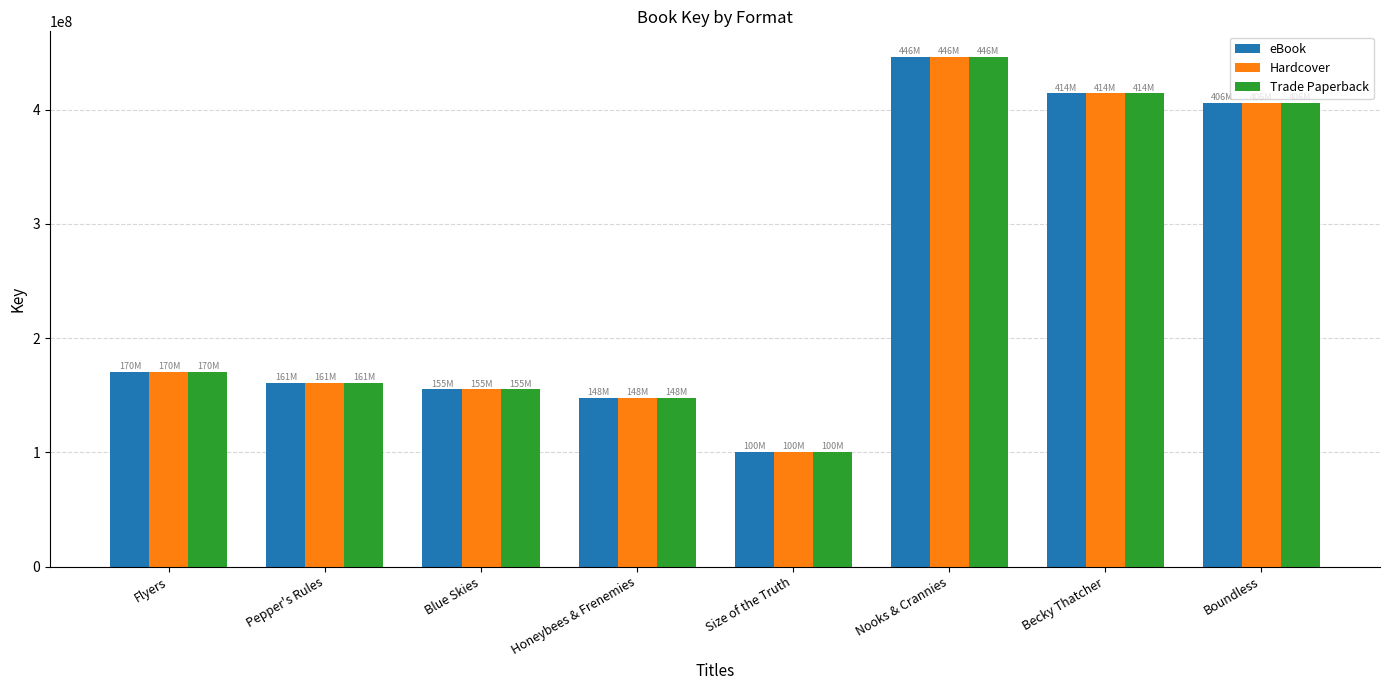

What value does the Trade Paperback series have at Size of the Truth, to the nearest 10?

100399970